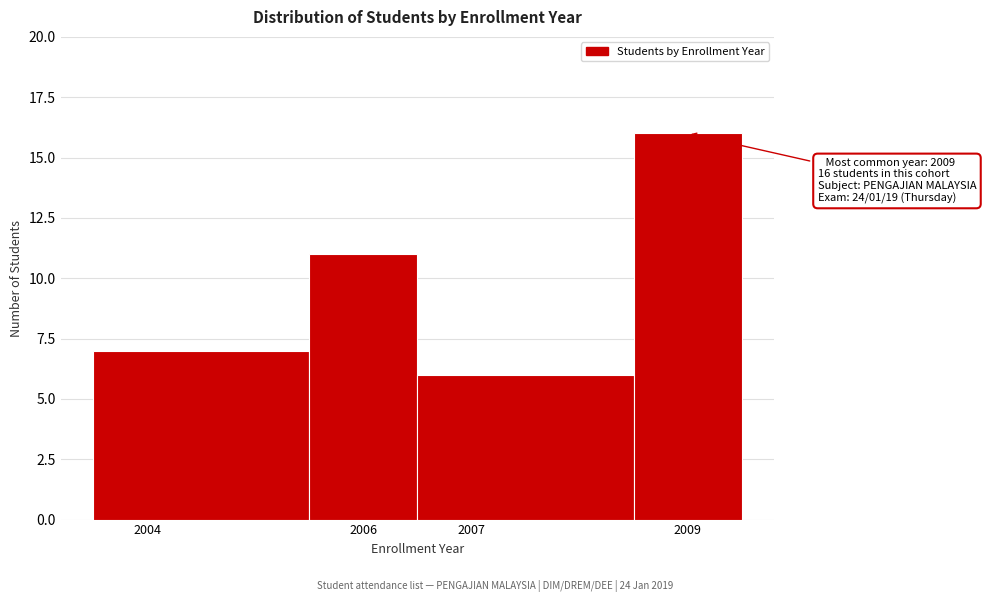

Over which range of the x-axis is the bar tallest?

2008.5 to 2009.5